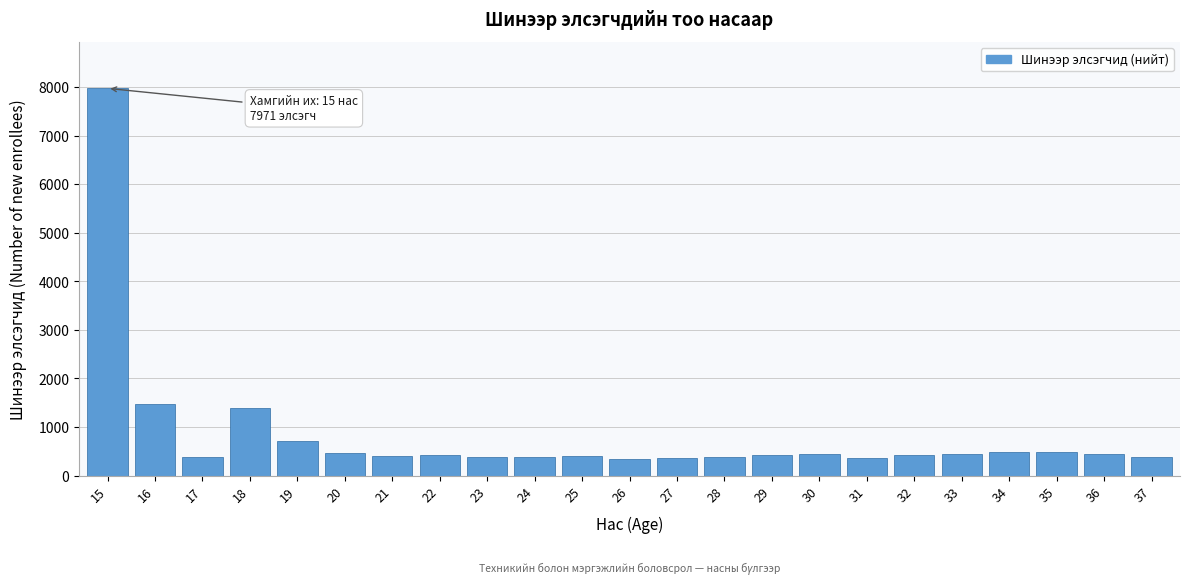

Is it true that the value at 17 is 390?

True